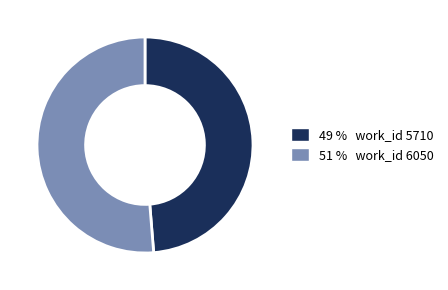

Is there a majority slice in this chart?

Yes